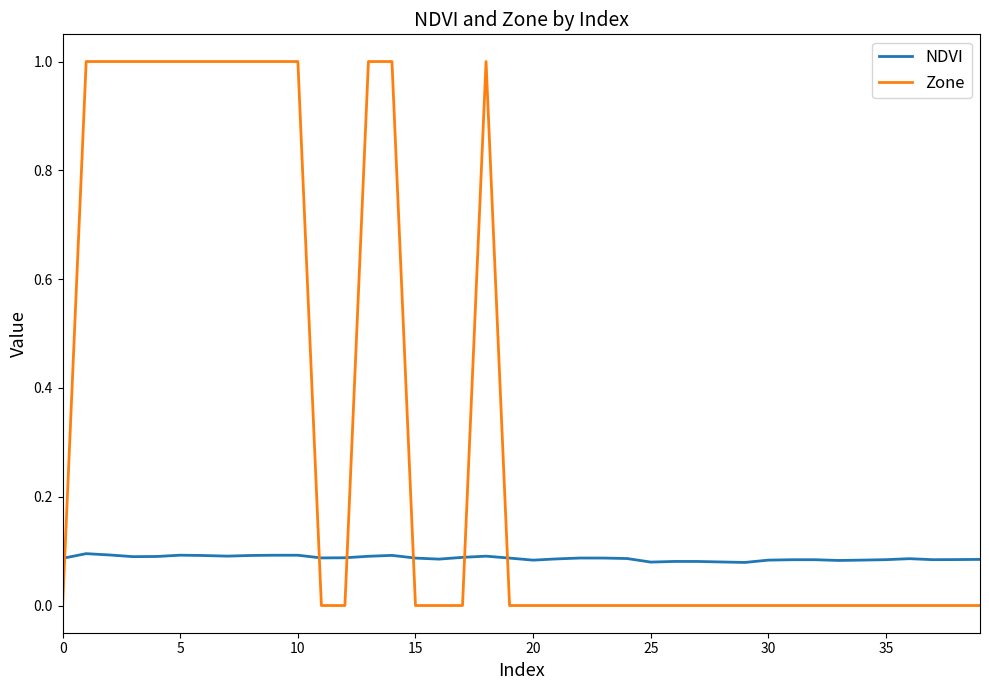

Which series has the largest range (max minus min)?

Zone